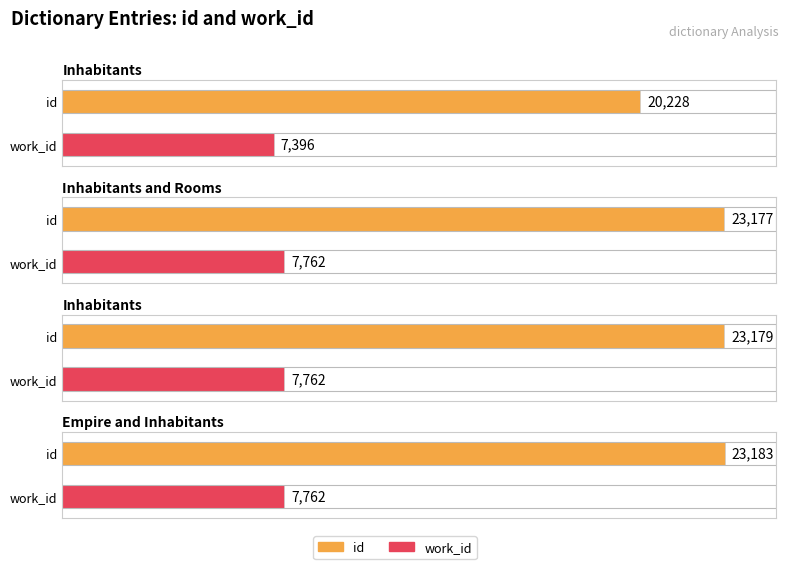

What is the minimum value shown in the chart?

7396